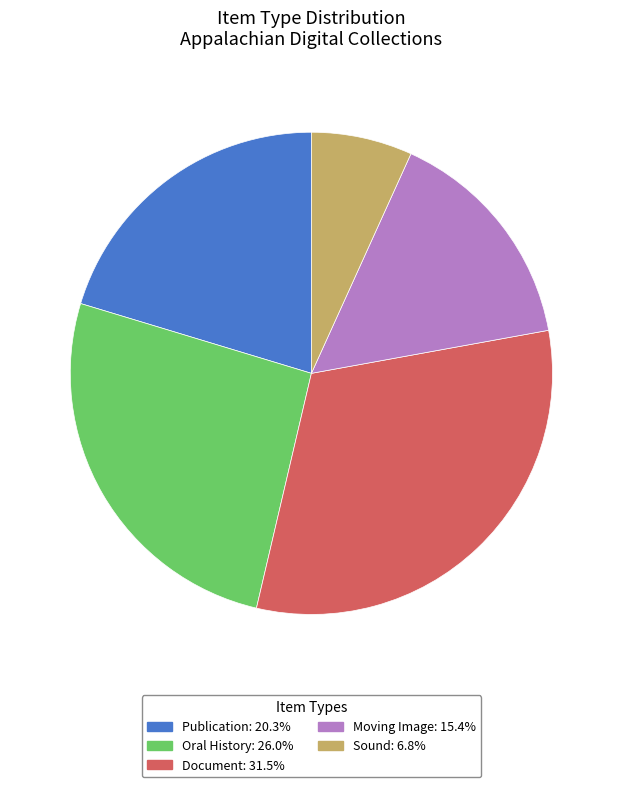

Is there a majority slice in this chart?

No